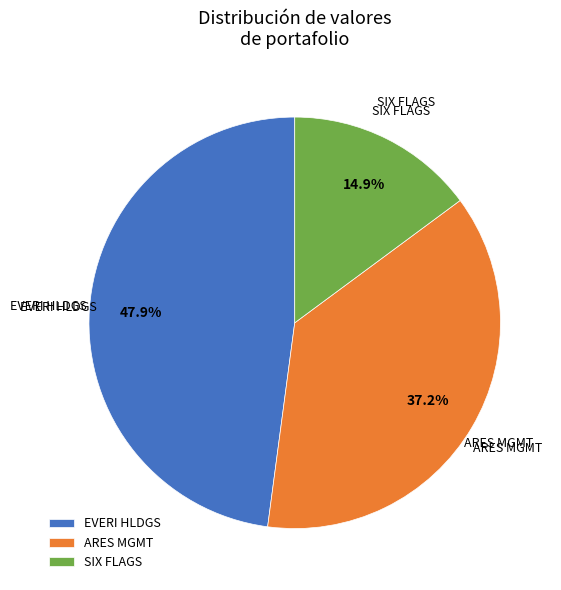

Which slice is the largest?

EVERI HLDGS